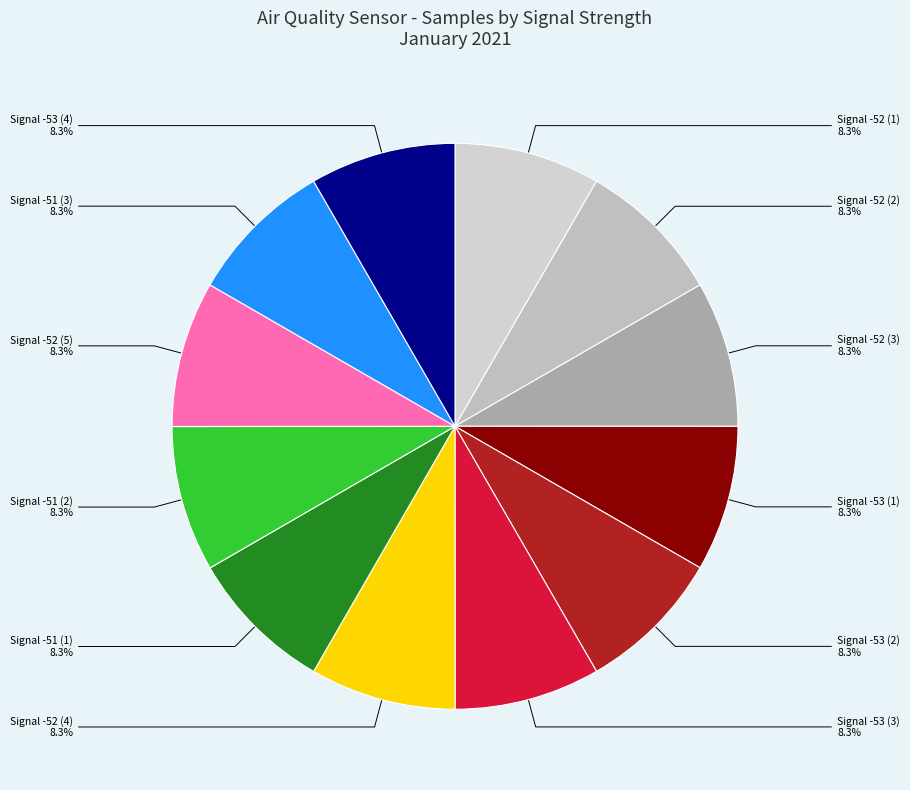

Does Signal -52 (1) account for over 50% of the chart?

No